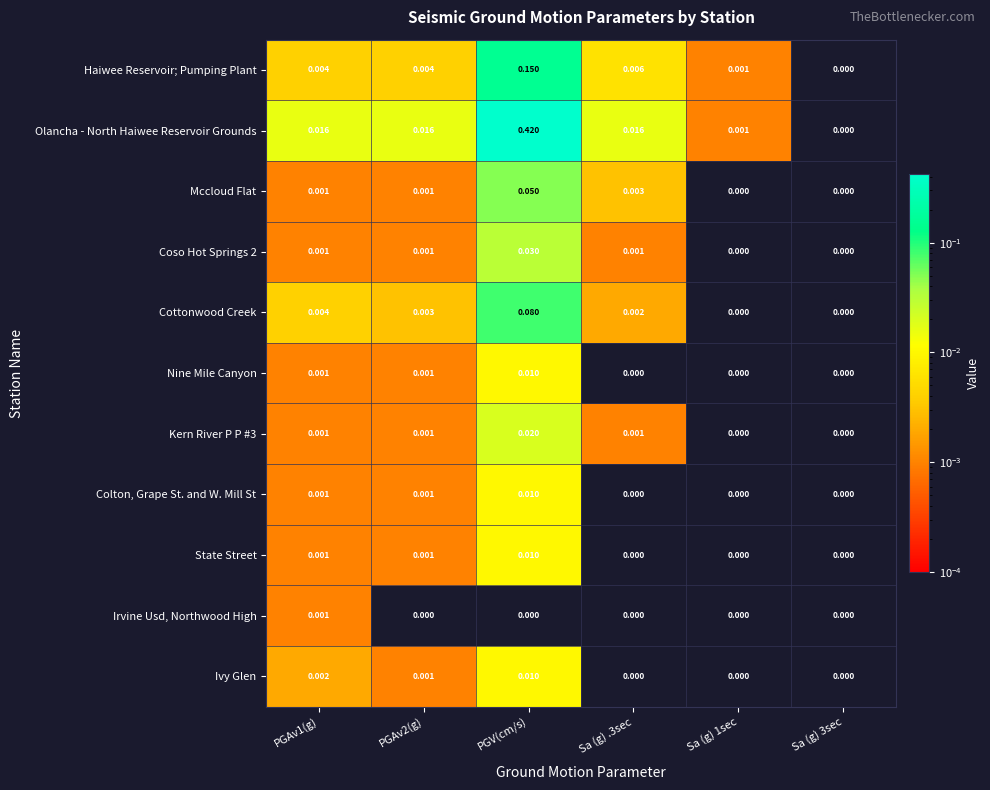

Is the value of State Street at Sa (g) 3sec greater than the value of Coso Hot Springs 2 at PGAv1(g)?

No